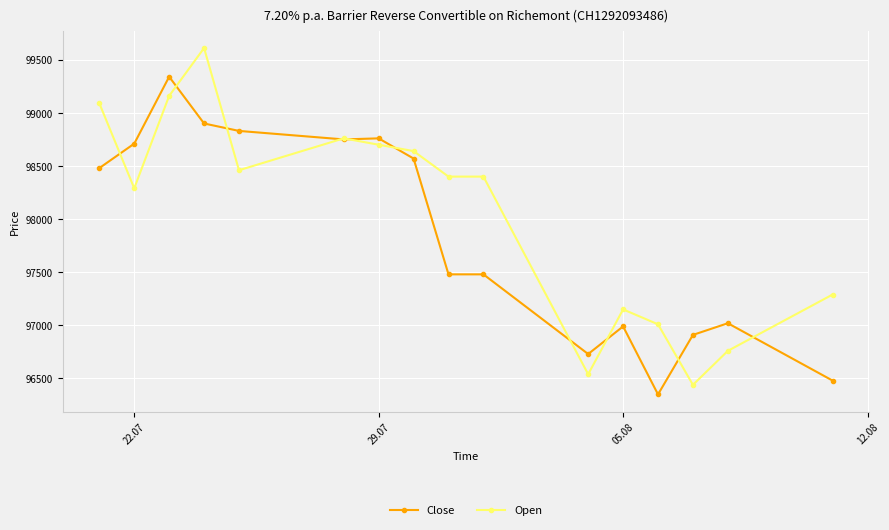

List the series in order of their peak value, highest first.

Open, Close